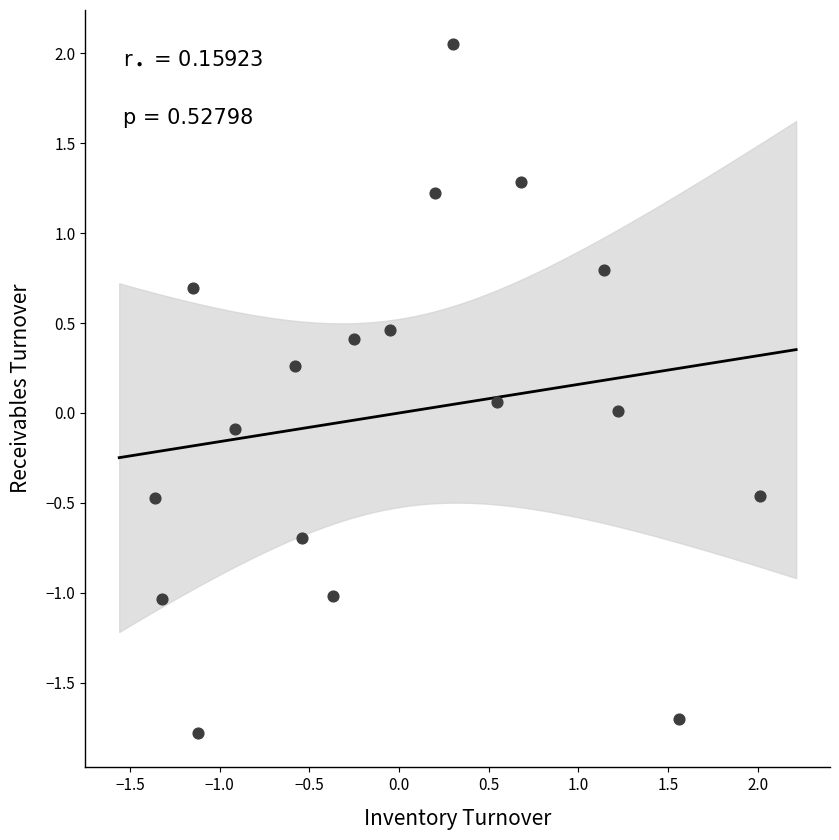

What is the range of X values (max minus min)?

3.4